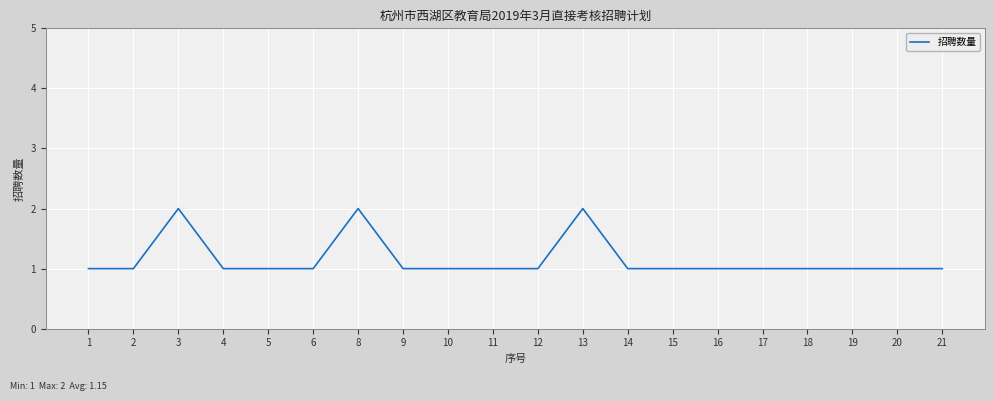

What value does the data have at 6?

1